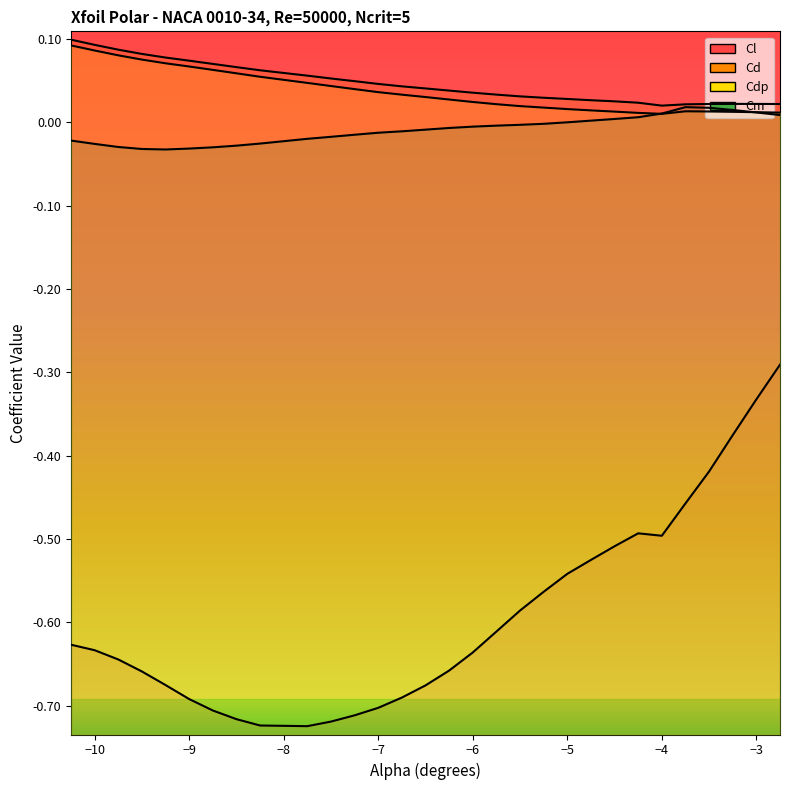

What is the difference between the highest and lowest values at -10.25?

0.7